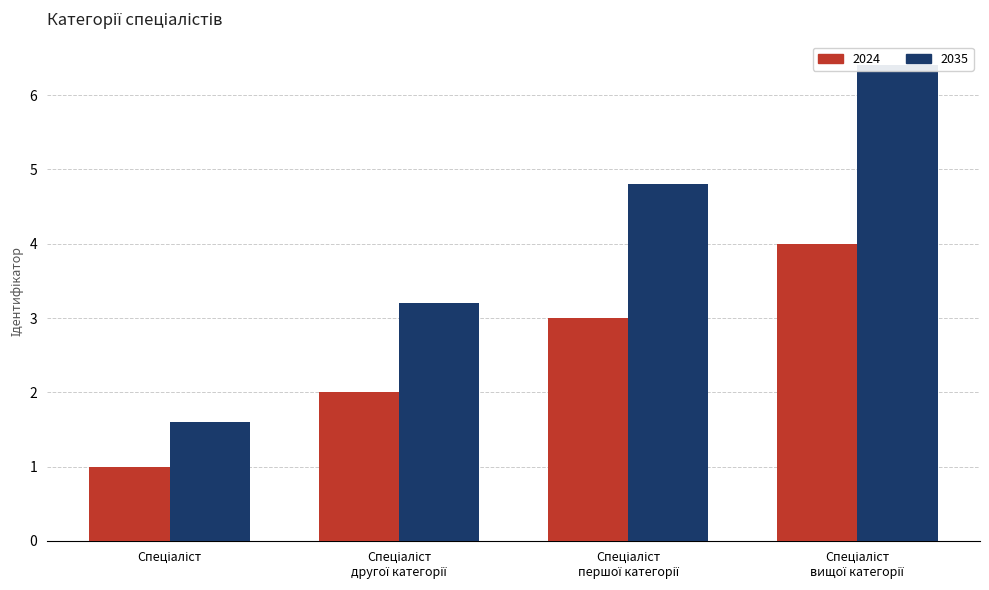

What is the smallest value displayed?

1